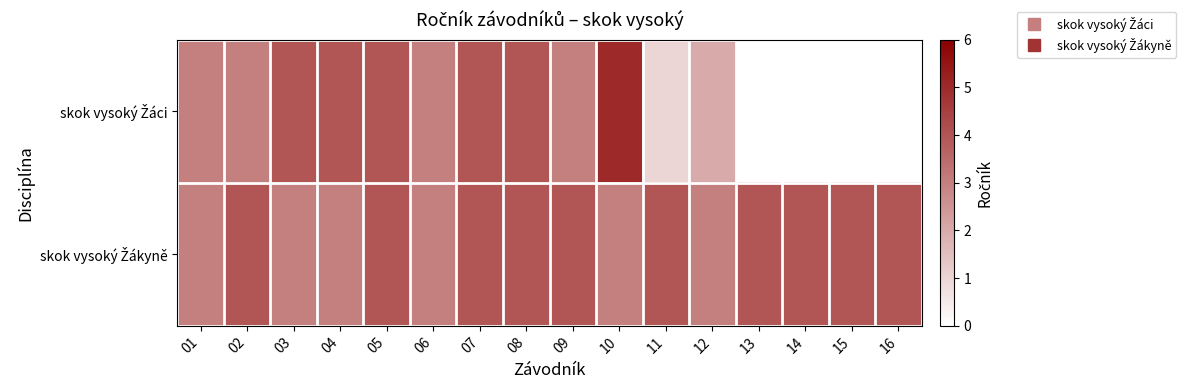

At which category is the sum across all series the highest?

05